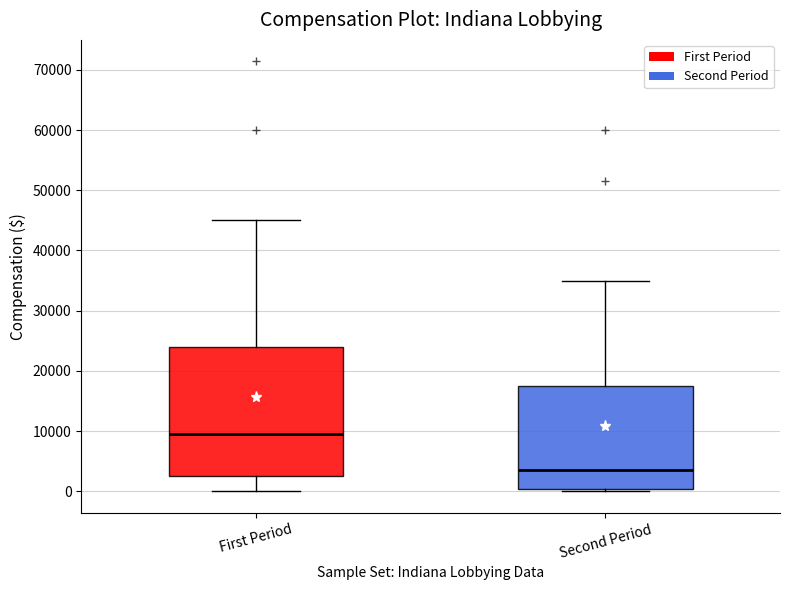

Reading left to right, transcribe this box plot: for each box, give where its median line is, the range the box spans, and where its two whiskers end, as read against the y-axis. The values are not printed on the chart, so give them approximately, as read against the axis.

First Period: median 10000, box 2000 to 24000, whiskers 0 to 45000
Second Period: median 4000, box 0 to 18000, whiskers 0 (just below the box's lower edge) to 35000